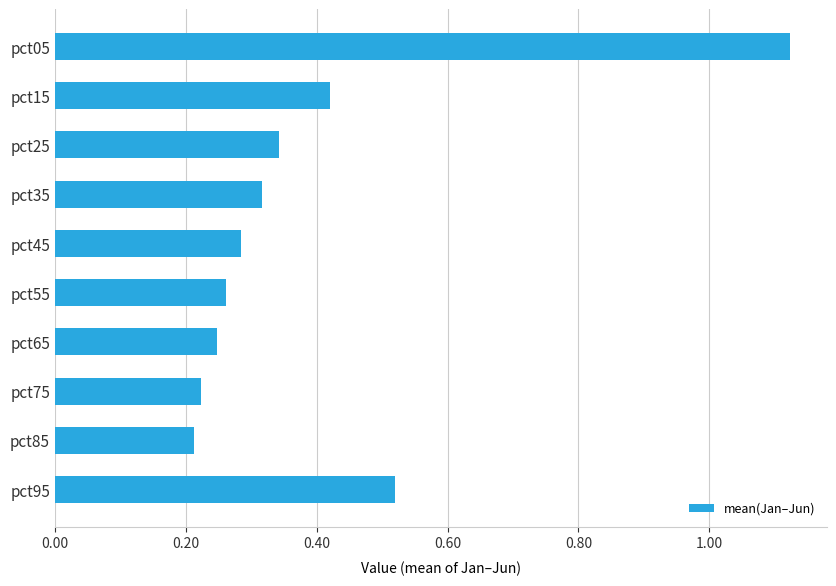

Between pct95 and pct75, which is larger?

pct95